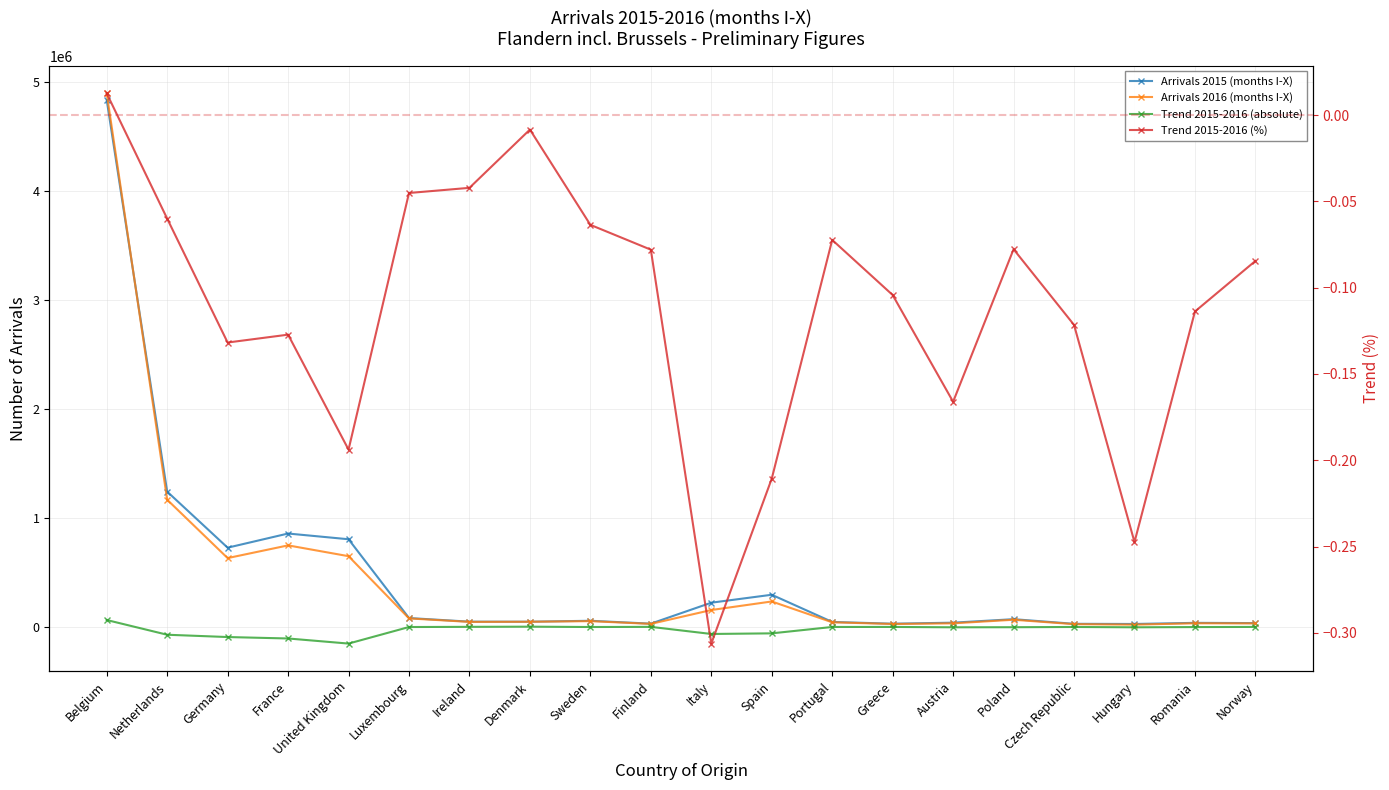

Where is the first local minimum for Arrivals 2015 (months I-X)?

Germany